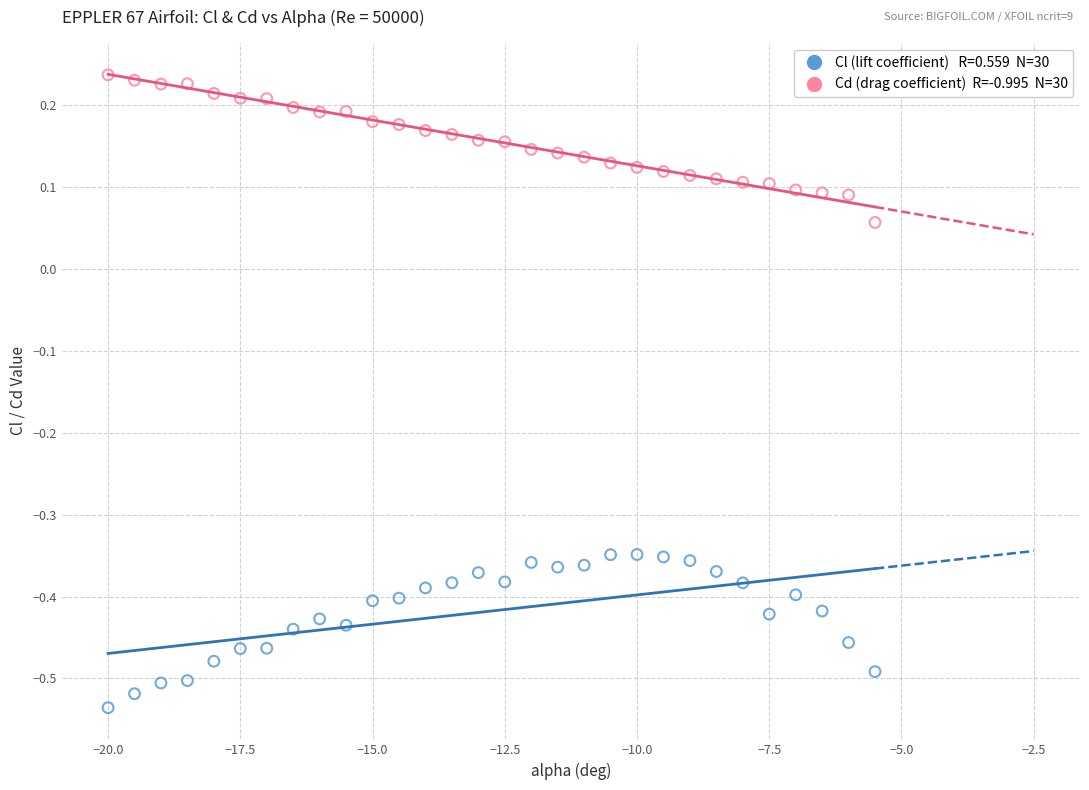

Across all data points, what is the range of X values (max minus min)?

14.5